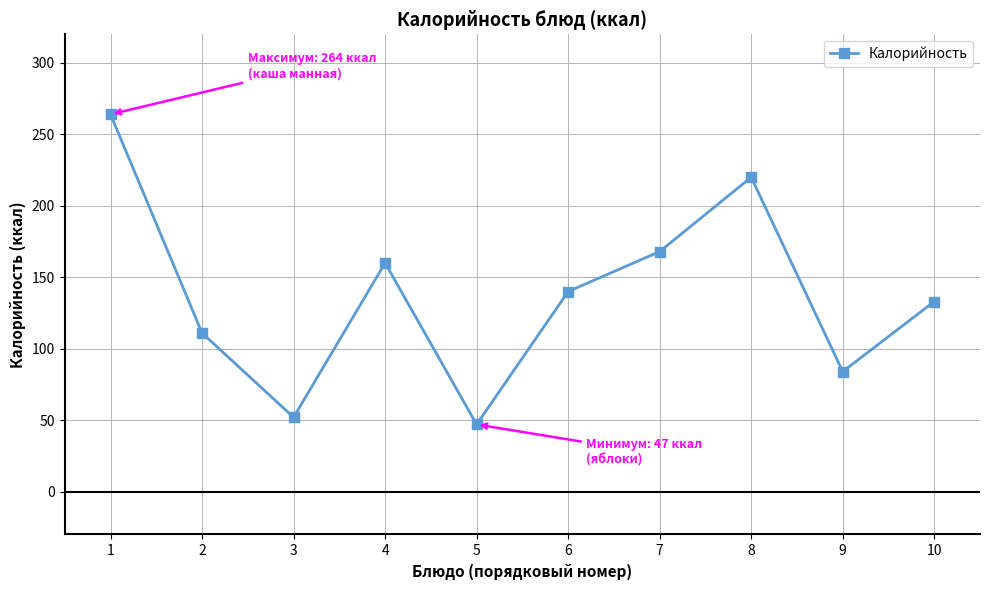

What is the greatest value displayed?

264